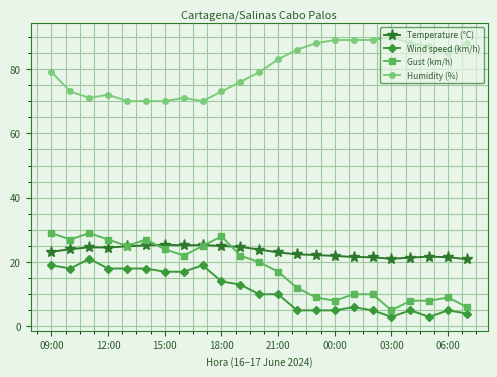

What is the difference between the second highest and minimum values in the Wind speed (km/h) series?

16.0